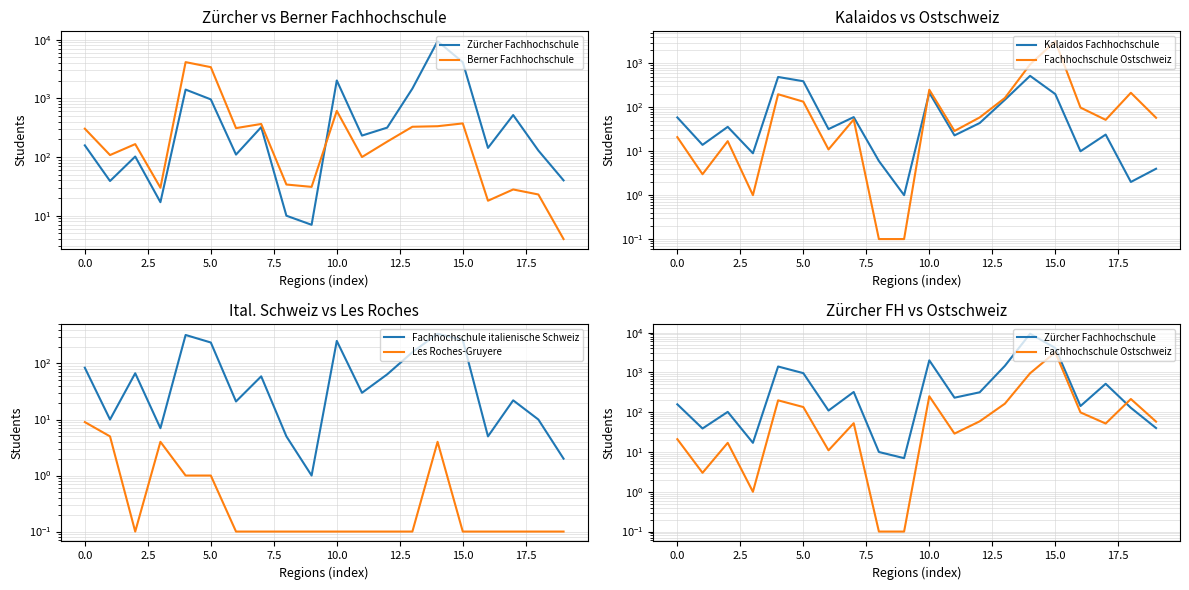

The Fachhochschule Ostschweiz series shows 0.2 at 17.5. True or false?

False